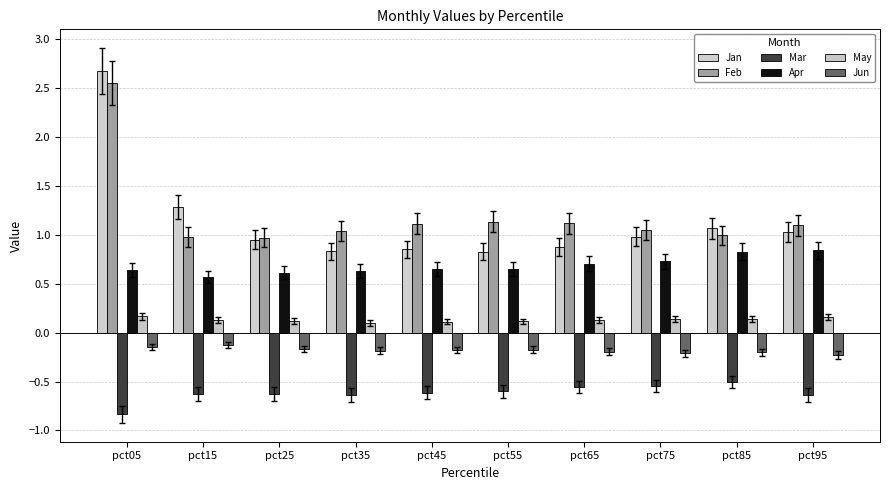

Is it true that Jan equals 0.7 at pct95?

False